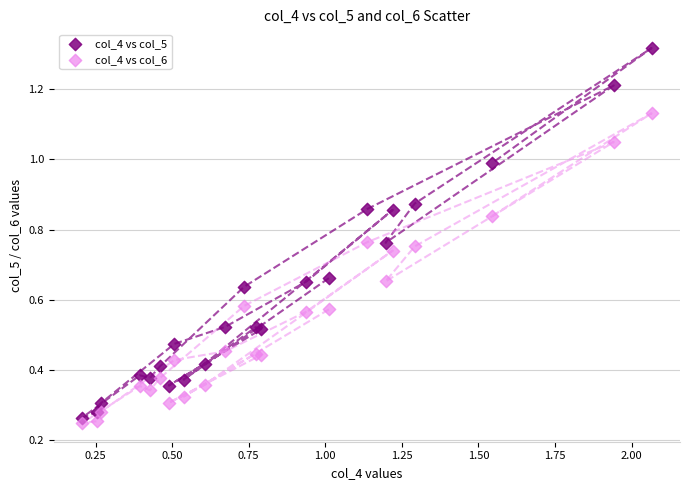

Which series reaches the minimum Y coordinate?

col_4 vs col_6